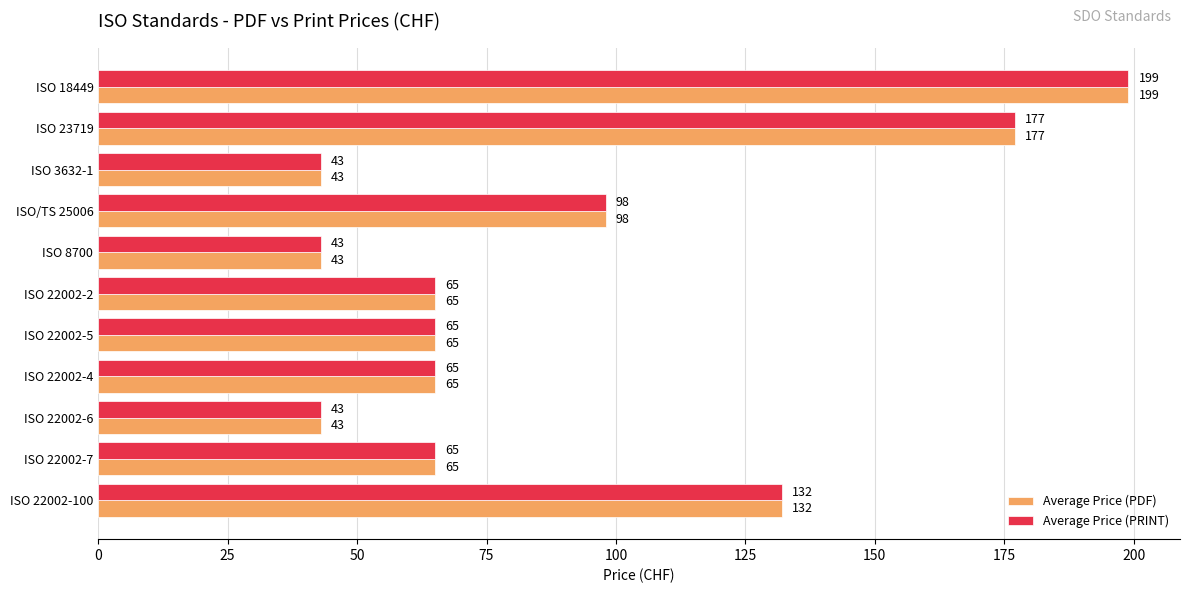

What is the maximum value for Average Price (PRINT)?

199